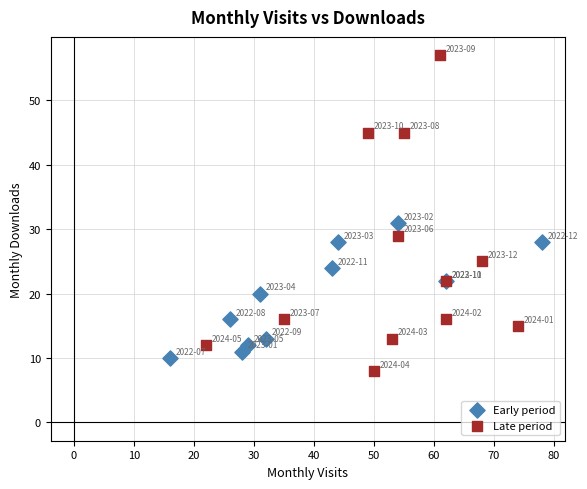

What are all the series names shown in the legend?

Early period, Late period